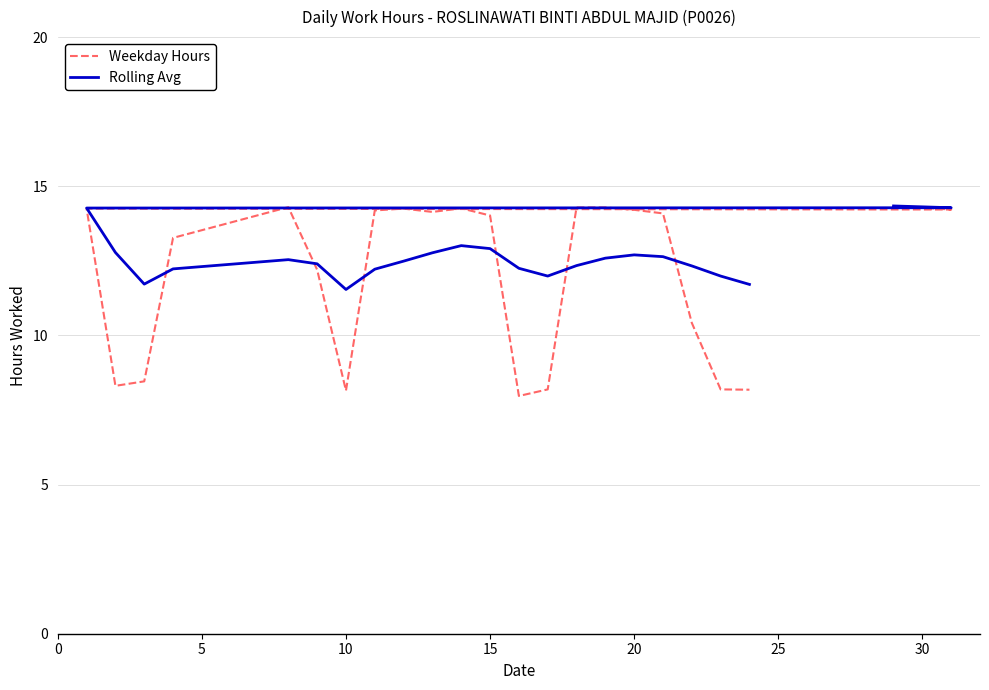

At how many categories does at least one series exceed 12?

18